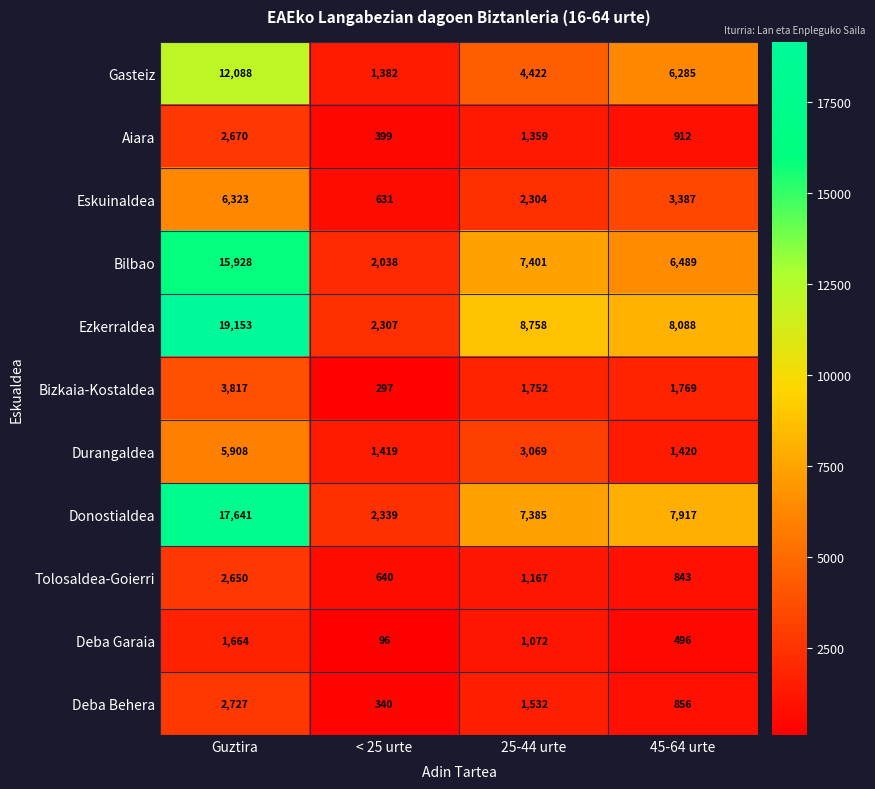

What is the minimum value shown in the chart?

96